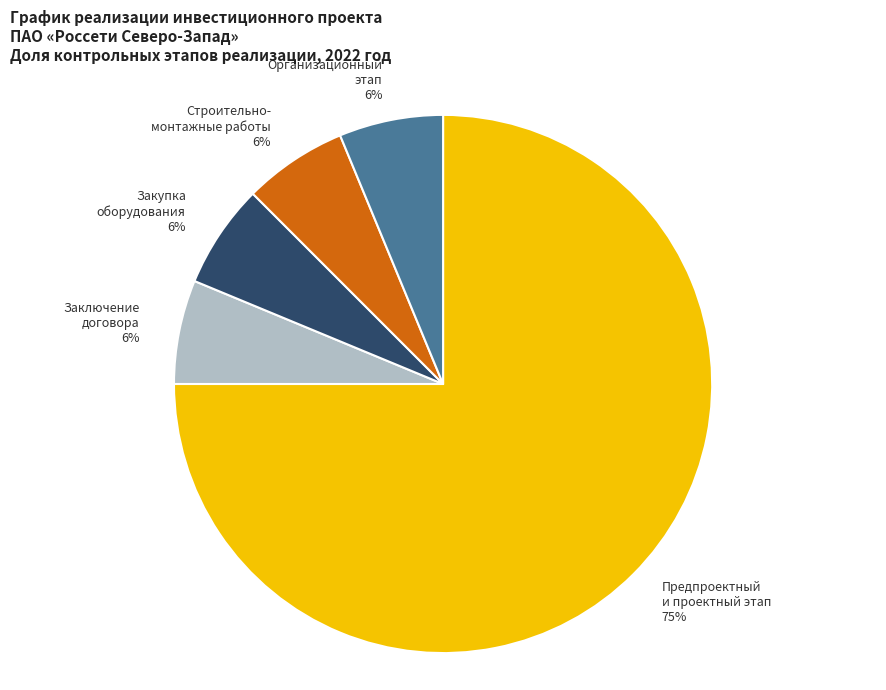

Does any single category account for the majority?

Yes